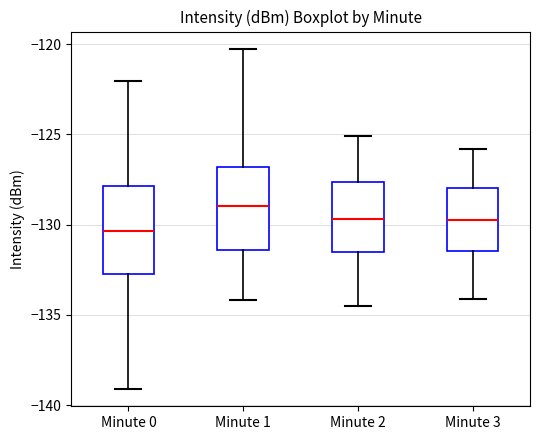

Reading left to right, read every box against the y-axis: the position of its median line, the range the box covers, and the ends of its whiskers. The values are not printed on the chart, so give them approximately, as read against the axis.

Minute 0: median -130.5, box -132.5 to -128.0, whiskers -139.0 to -122.0
Minute 1: median -129.0, box -131.5 to -127.0, whiskers -134.0 to -120.5
Minute 2: median -129.5, box -131.5 to -127.5, whiskers -134.5 to -125.0
Minute 3: median -129.5, box -131.5 to -128.0, whiskers -134.0 to -126.0